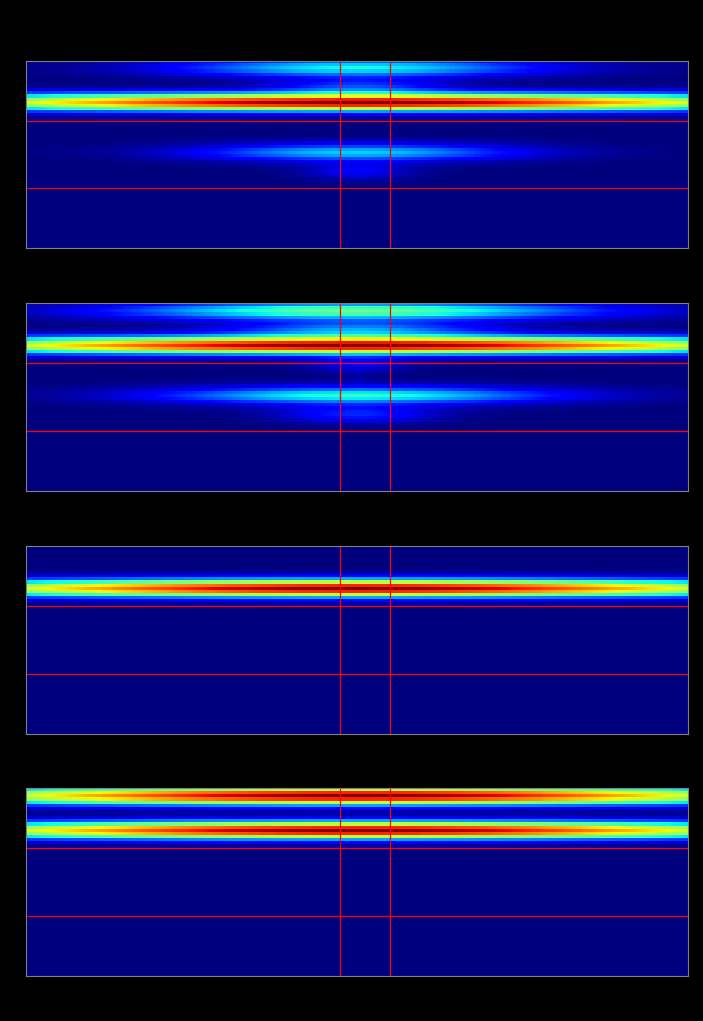

The Satnam Randhawa series shows 49 at Balls. True or false?

True